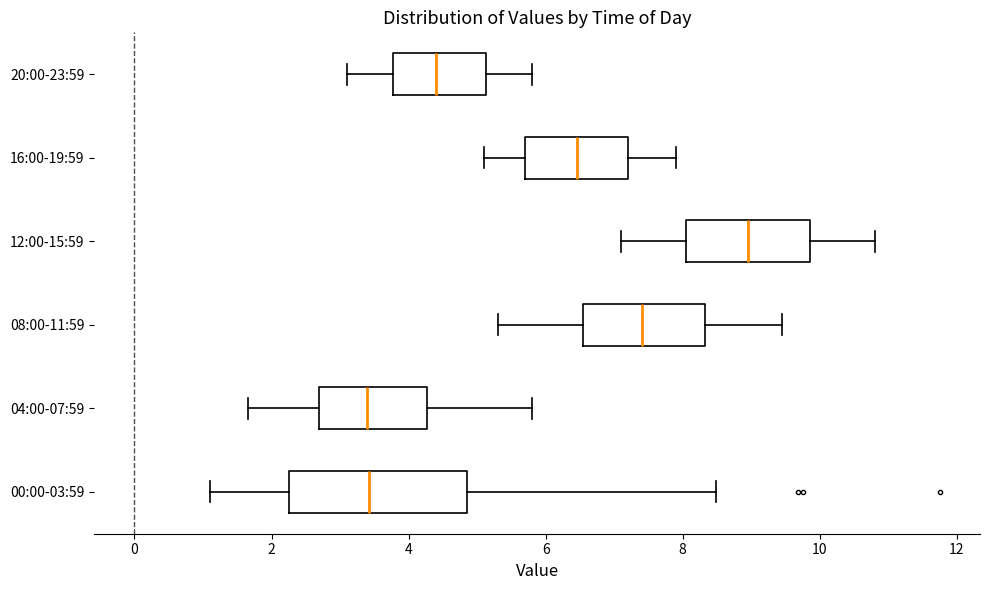

Where does the left whisker of the box for 00:00-03:59 end on the x-axis? The values are not printed on the chart, so give them approximately, as read against the axis.

1.2